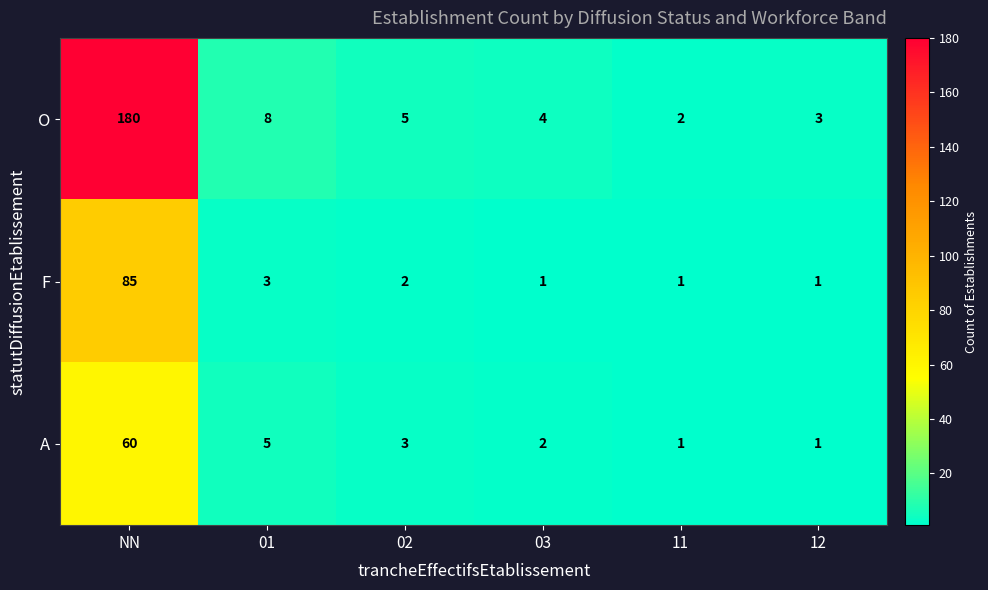

Rank the series at 02 from highest to lowest value.

O, A, F